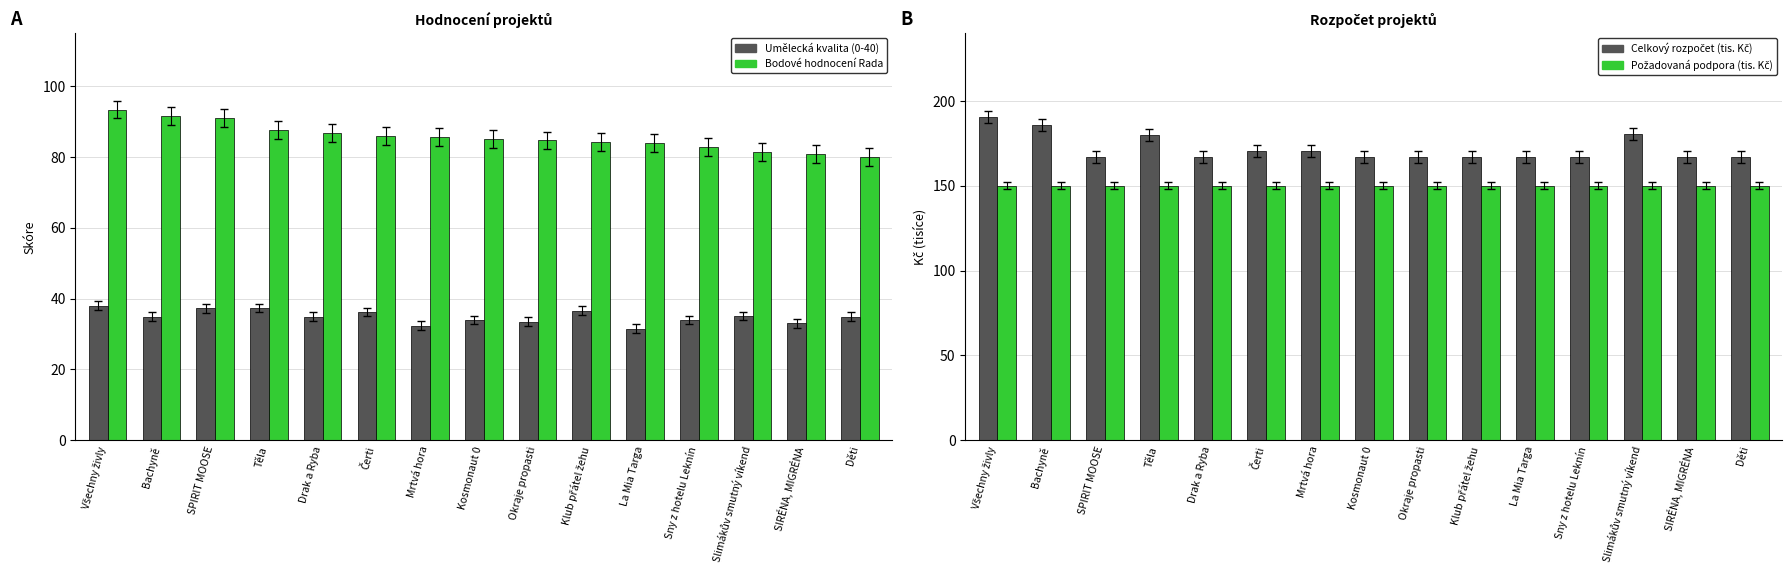

How many data points in Celkový rozpočet (tis. Kč) are less than 167?

2